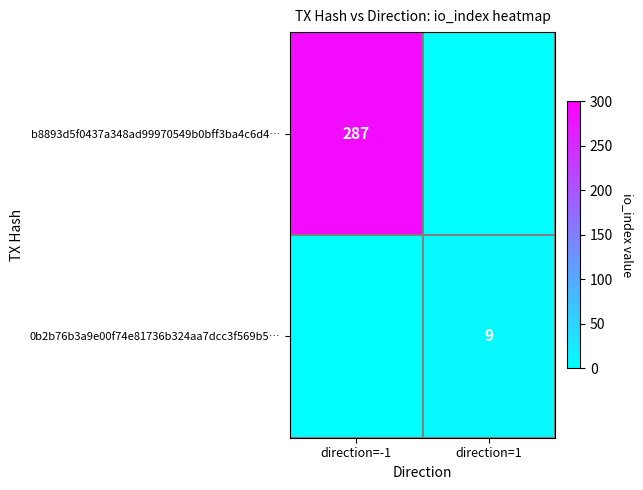

The value of 0b2b76b3a9e00f74e81736b324aa7dcc3f569b5… at direction=1 is 15. True or false?

False